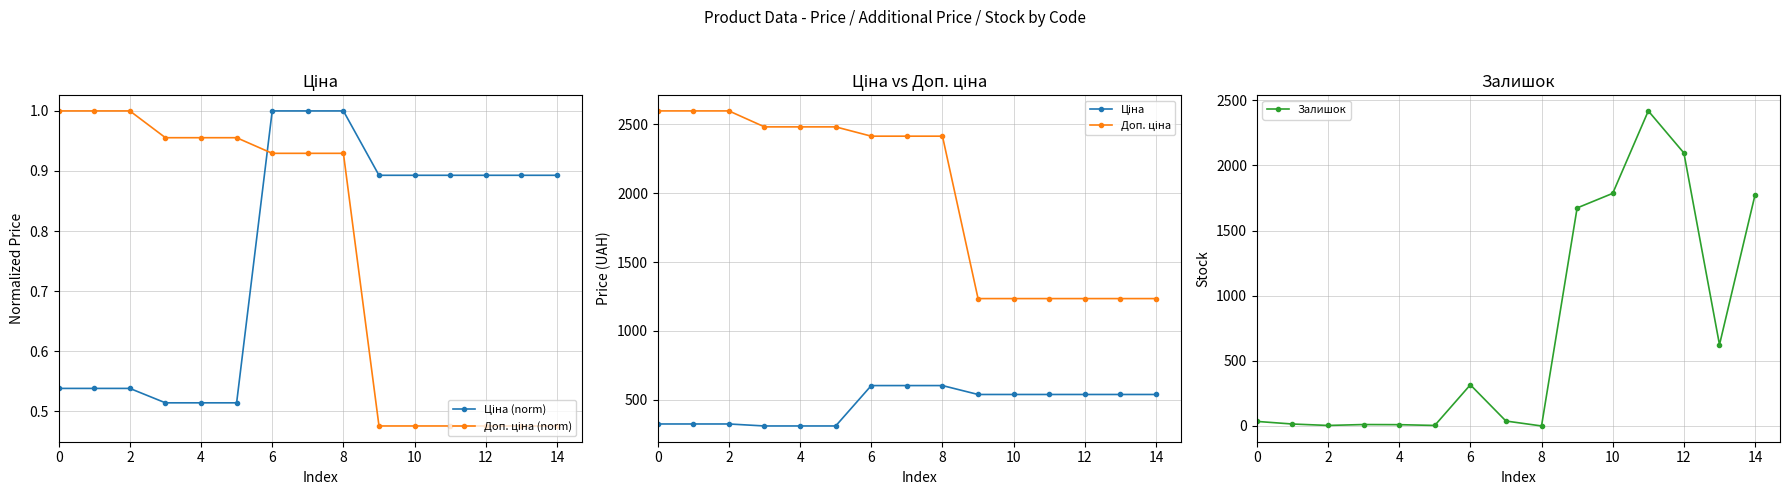

True or false: Залишок has more than 1 points higher than both neighbors.

True